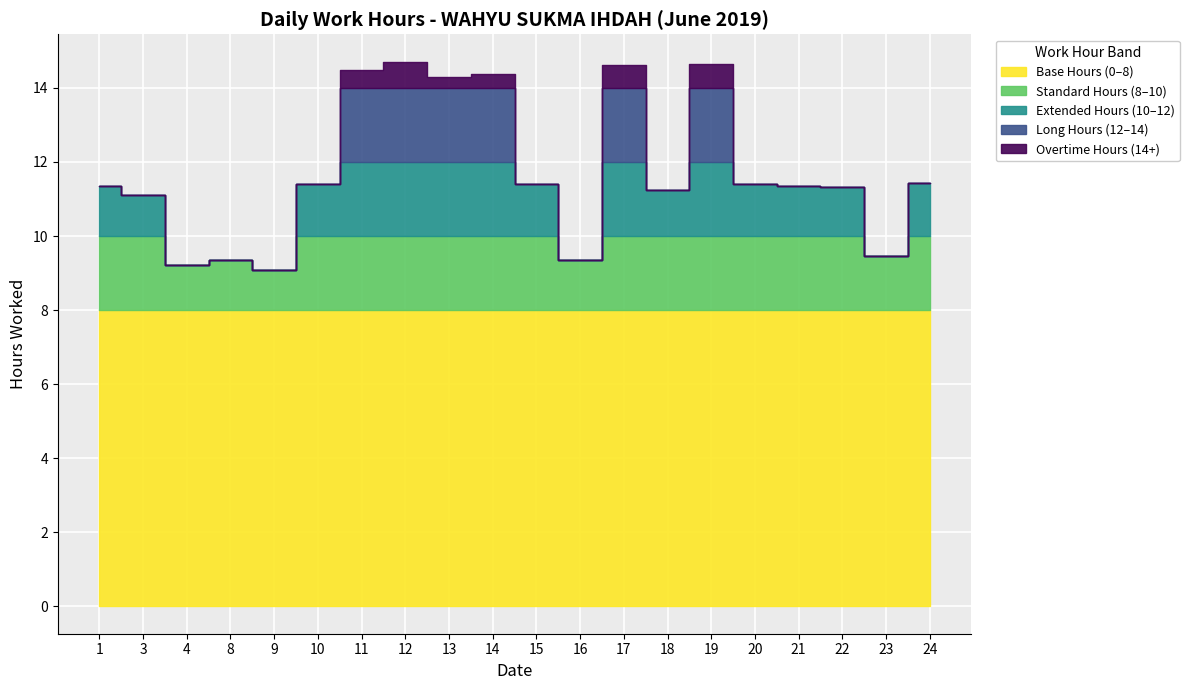

Approximately how many times larger is the value at 19 compared to 1?

1.3